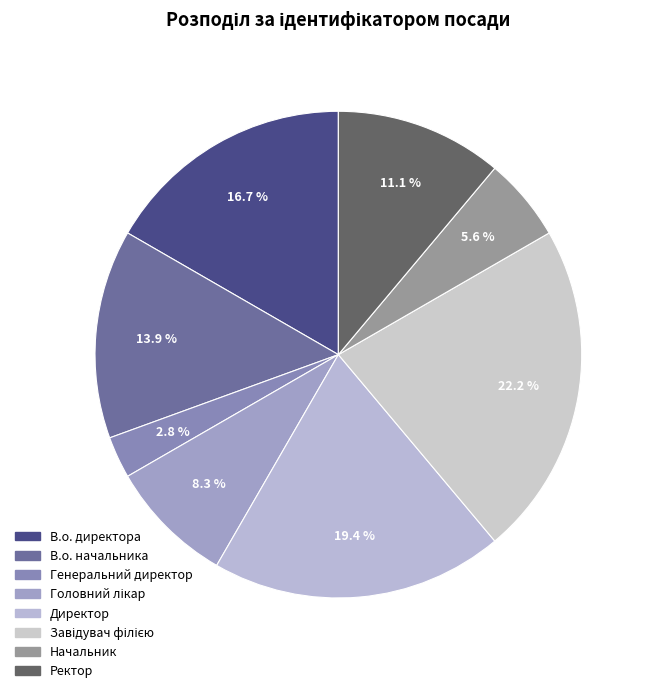

Count the number of slices in the pie.

8